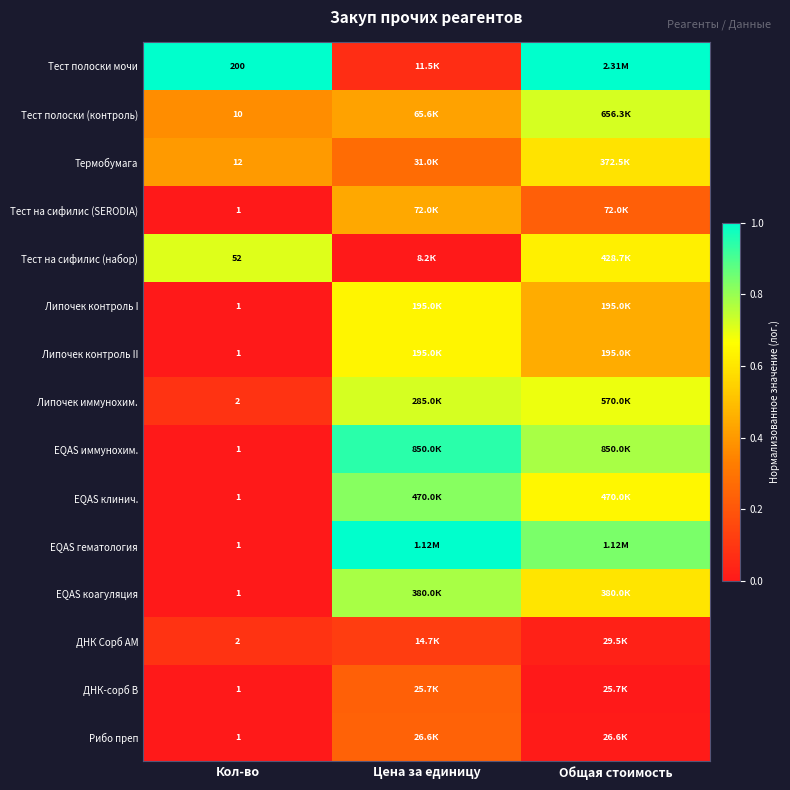

What is the maximum value for EQAS иммунохим.?

0.9